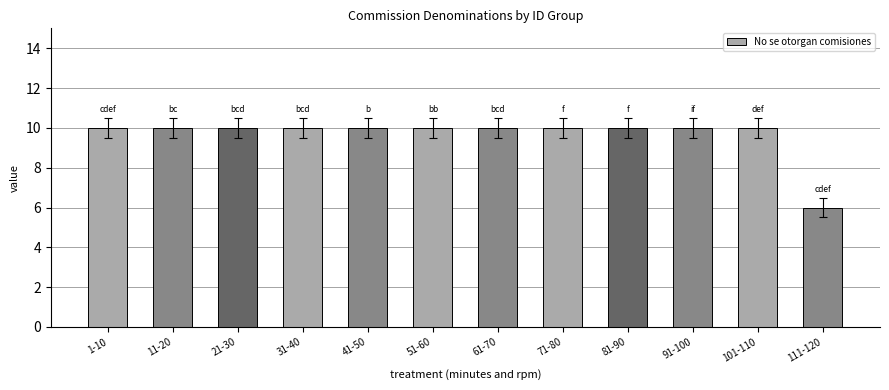

What is the ratio of the value at 81-90 to the value at 71-80?

1.0